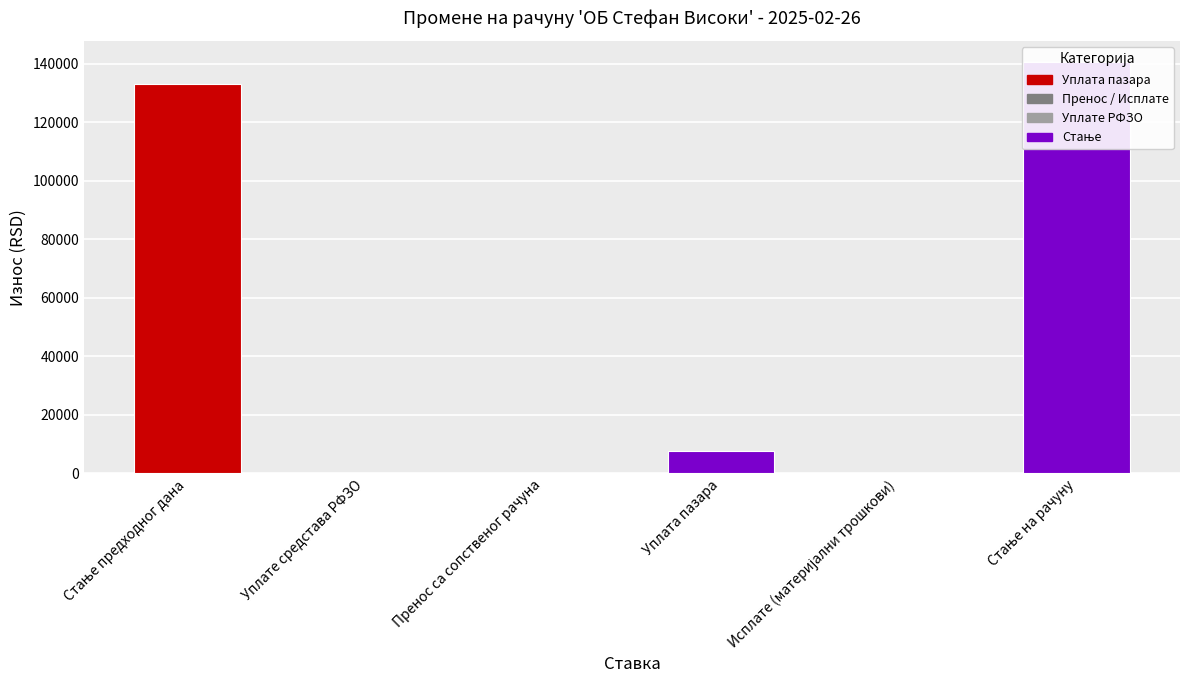

What position from the left is Исплате (материјални трошкови)?

5